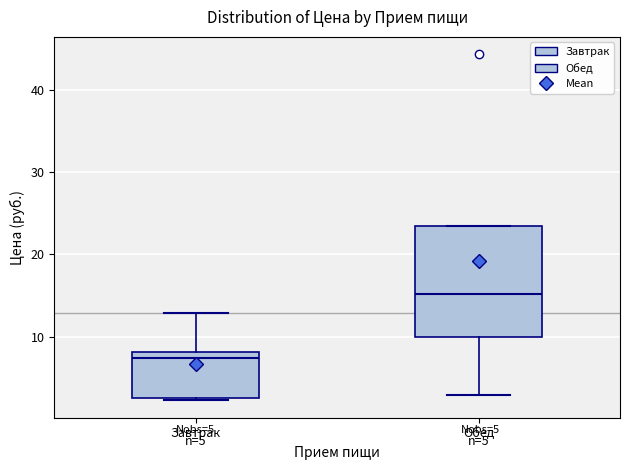

Which box has the highest median line?

Обед